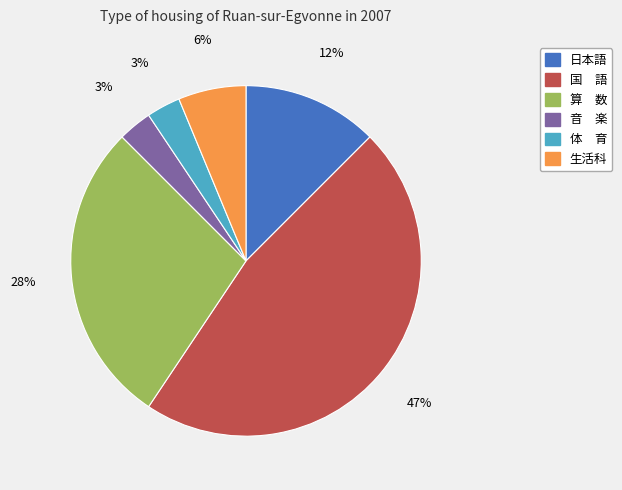

What is the ratio of the value at 体 育 to the value at 音 楽?

1.0